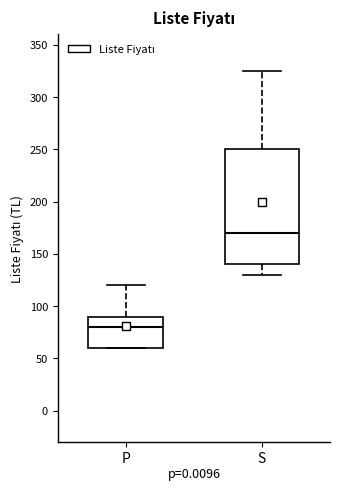

Reading left to right, read every box against the y-axis: the position of its median line, the range the box covers, and the ends of its whiskers. The values are not printed on the chart, so give them approximately, as read against the axis.

P: median 80, box 60 to 90, whiskers 60 to 120
S: median 170, box 140 to 250, whiskers 130 to 325